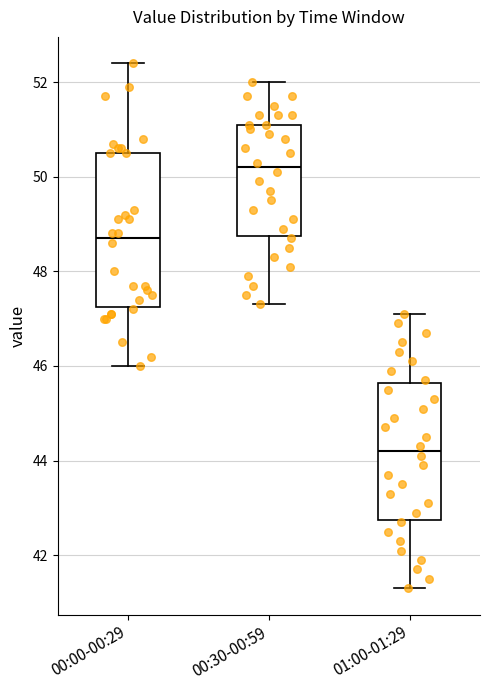

Reading left to right, transcribe this box plot: for each box, give where its median line is, the range the box spans, and where its two whiskers end, as read against the y-axis. The values are not printed on the chart, so give them approximately, as read against the axis.

00:00-00:29: median 48.8, box 47.2 to 50.6, whiskers 46.0 to 52.4
00:30-00:59: median 50.2, box 48.8 to 51.2, whiskers 47.4 to 52.0
01:00-01:29: median 44.2, box 42.8 to 45.6, whiskers 41.4 to 47.2